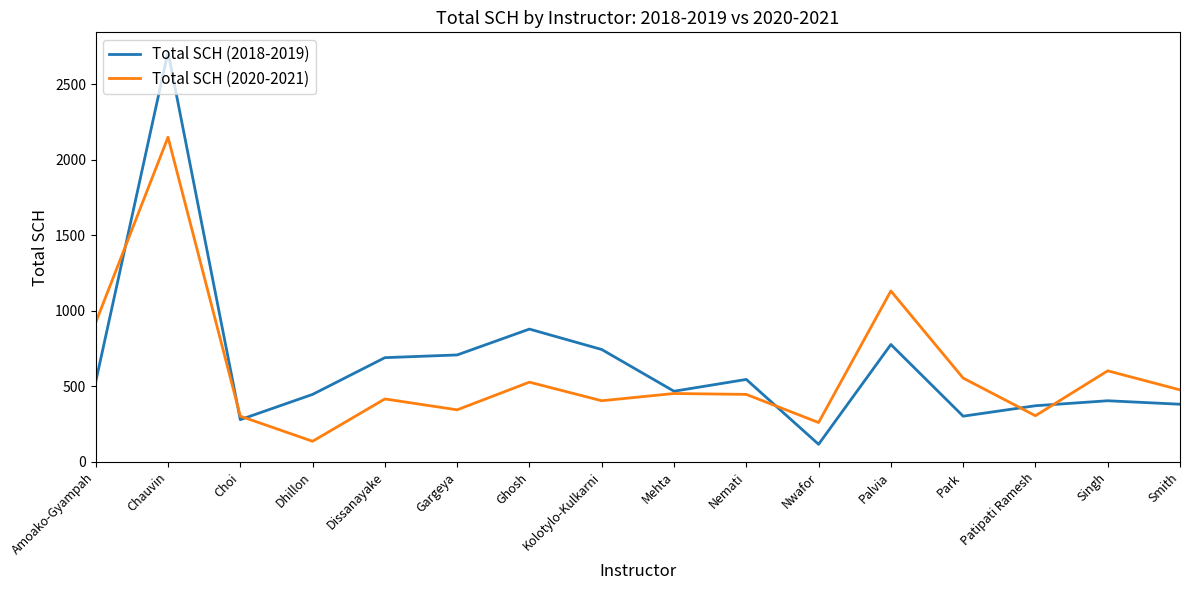

True or false: Total SCH (2018-2019) and Total SCH (2020-2021) intersect in this chart.

True